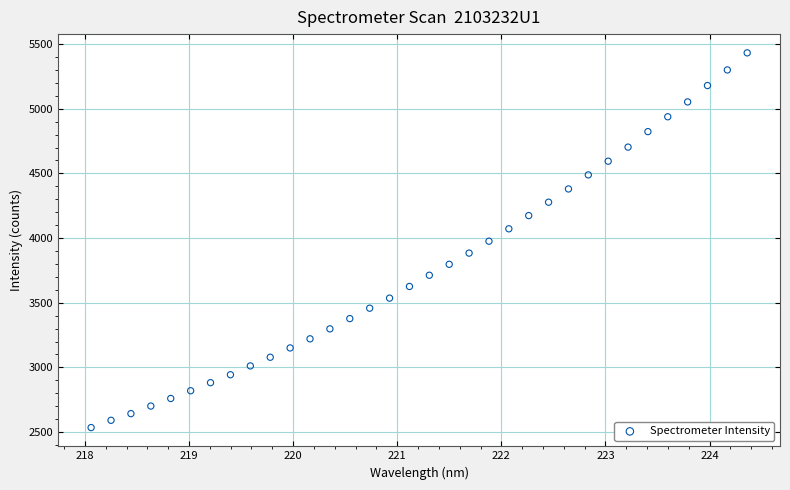

What is the range of Y values (max minus min)?

2897.7